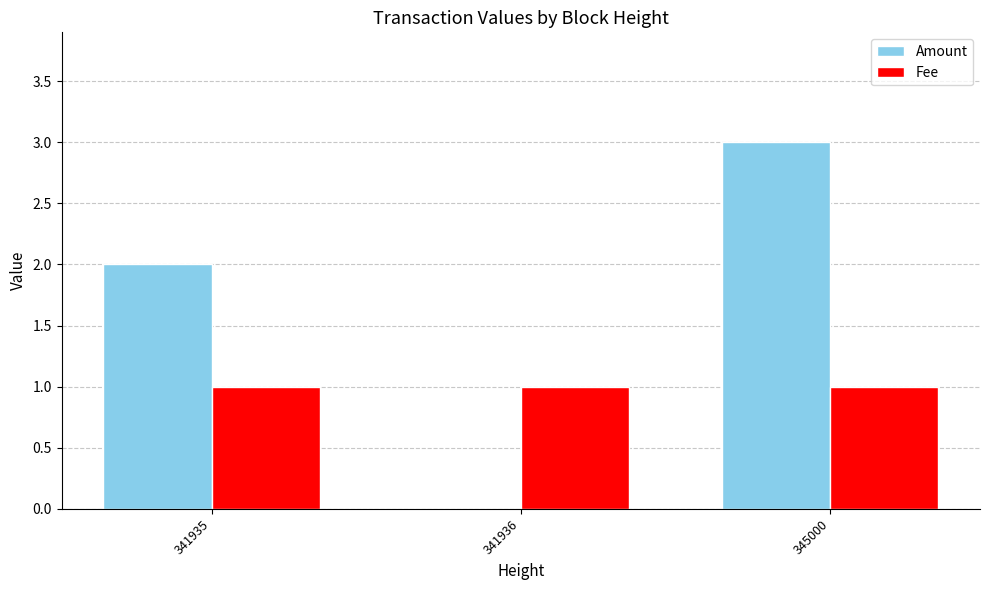

Are the bars grouped side by side (vs. stacked)?

Yes